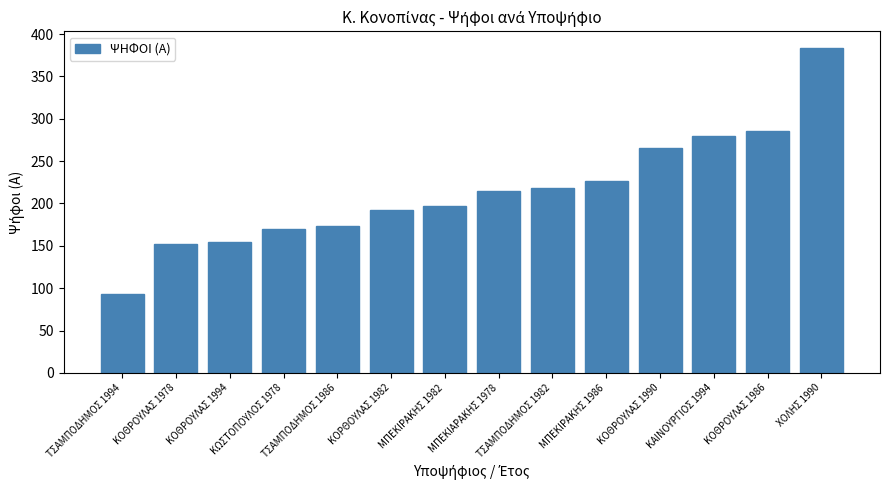

What is the label of the 8th bar from the right?

ΜΠΕΚΙΡΑΚΗΣ 1982